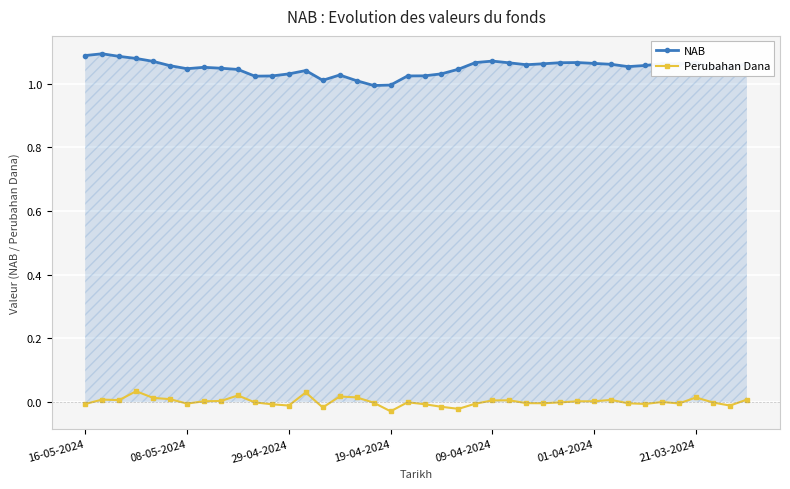

Rank the series by their average value, from lowest to highest.

Perubahan Dana, NAB